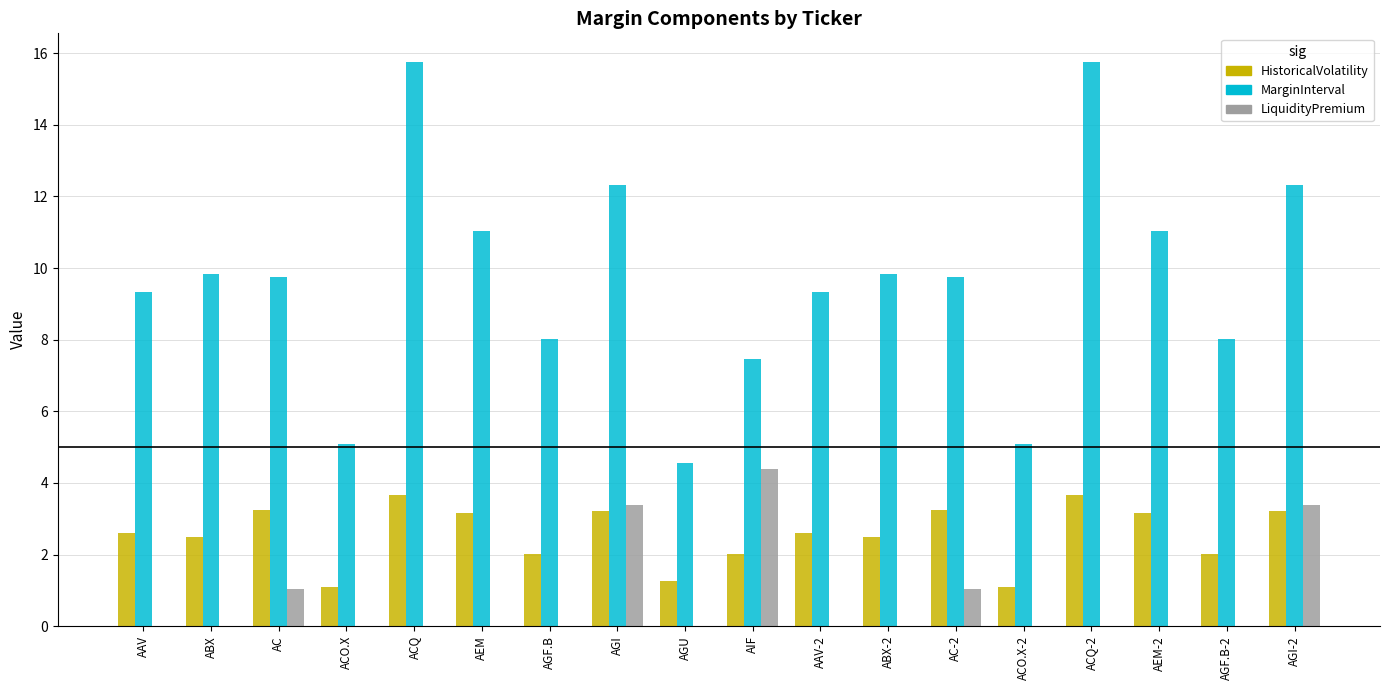

What is the sum of all HistoricalVolatility values?

46.3